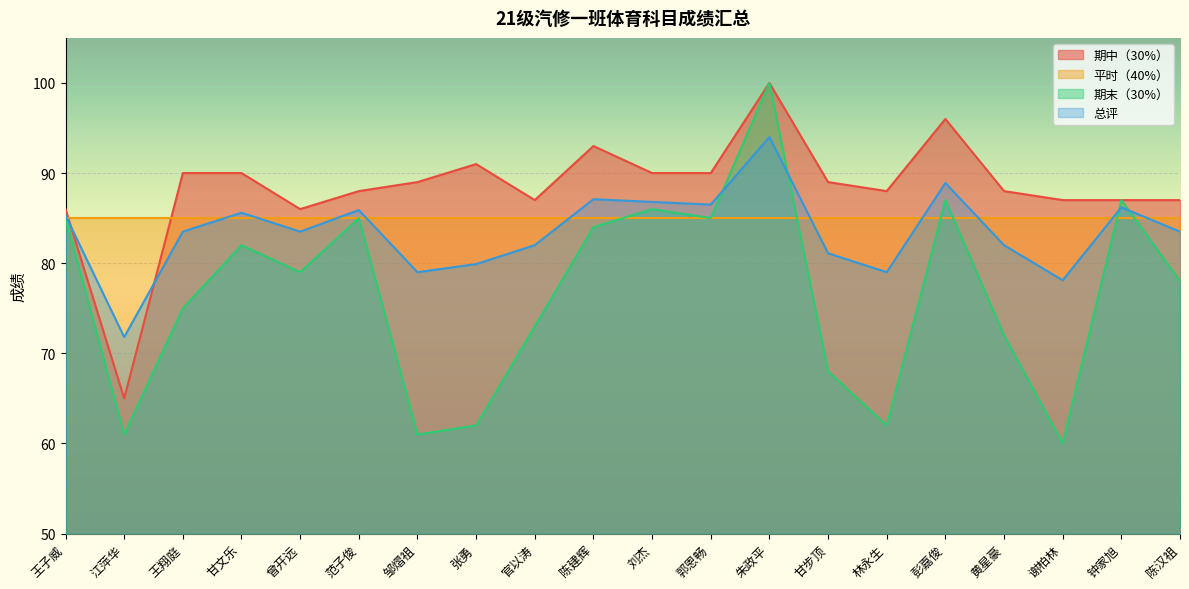

How many interior local peaks does the 期末（30%） series have?

6